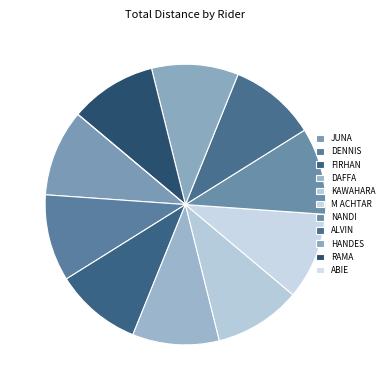

Rank the categories by value from lowest to highest.

ABIE NUGRAHA, JUNA OKTAVIAN, DENNIS MAHARDIKA, M FIRHAN CAHYA, DAFFA SK, KAWAHARA PUTRA VIANDRY, M ACHTAR AS, NANDI FADILLAH, ALVIN ALVARO, HANDES, RAMA PUTRA